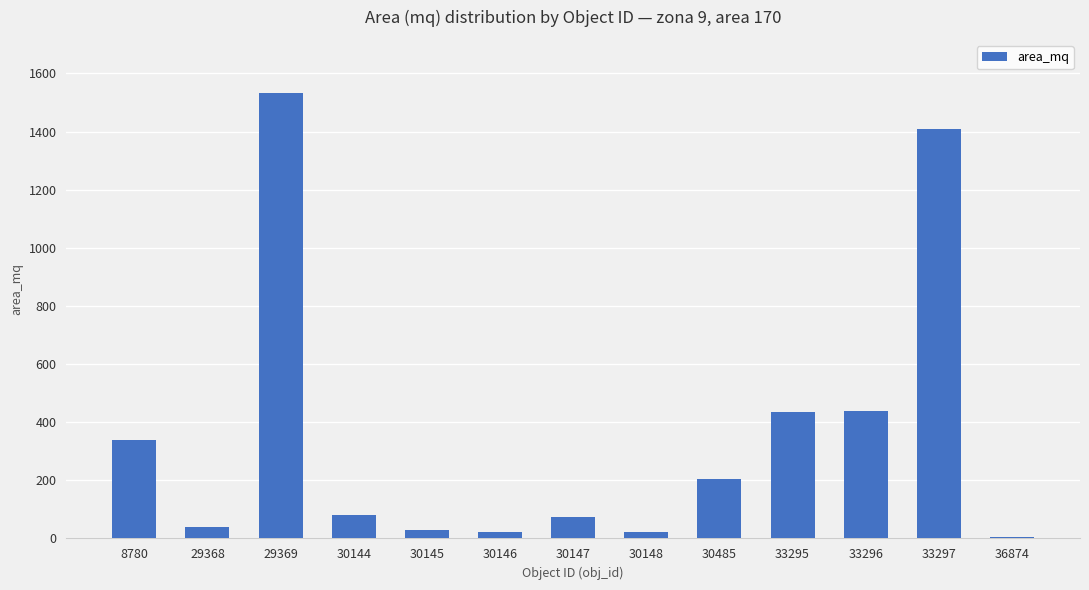

What is the sum of the values at 30146 and 30147?

95.2